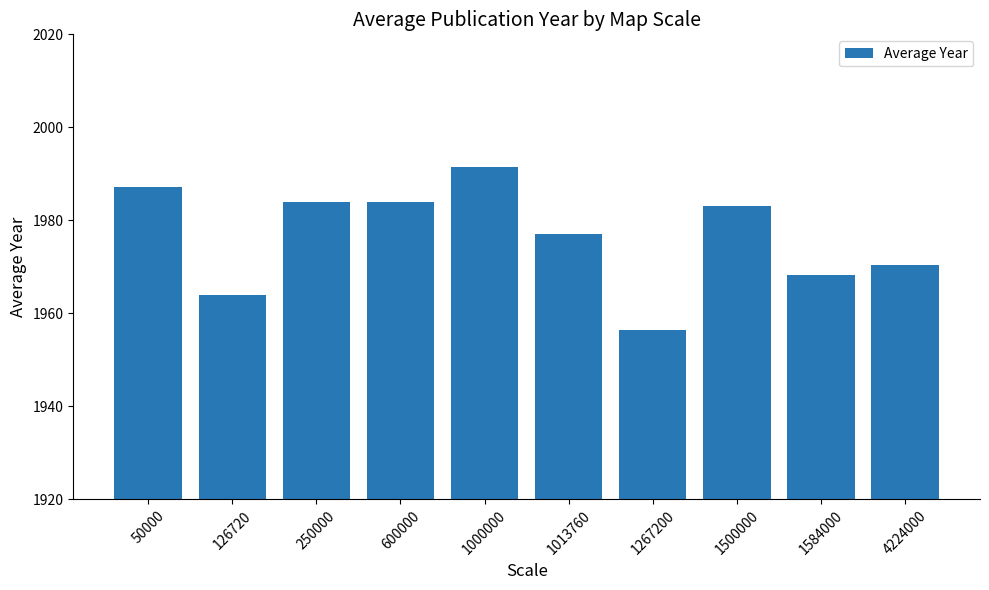

Which category has the lowest value across all series?

1267200